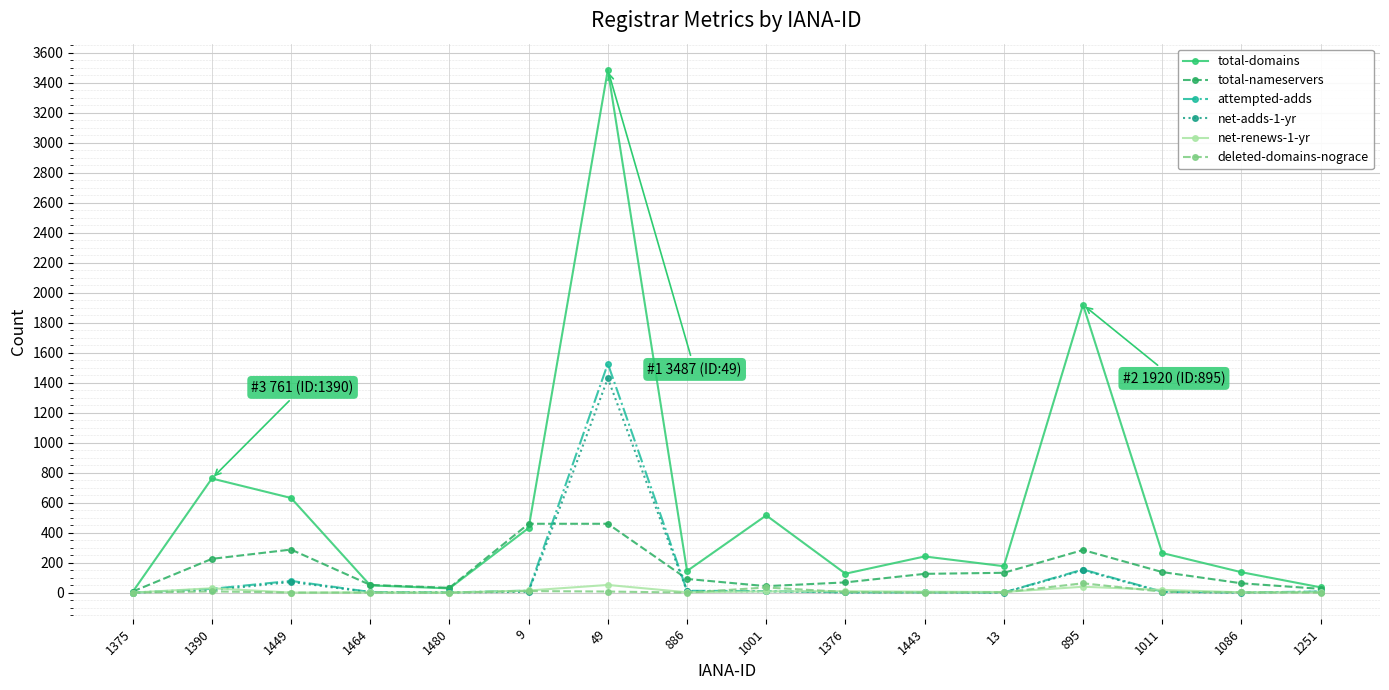

The value of total-nameservers at 1376 is 68. True or false?

True